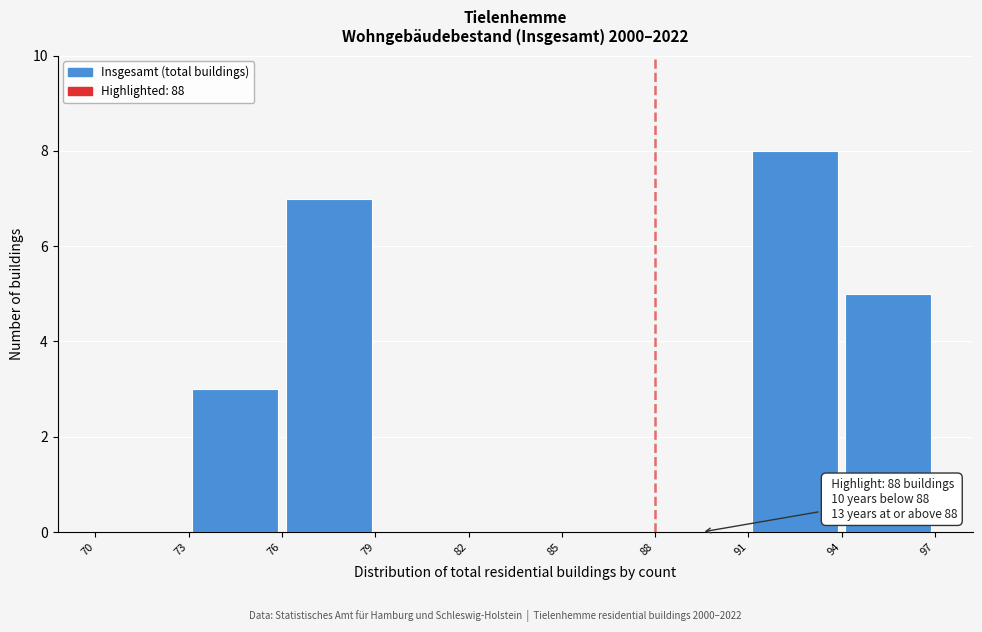

Over which range of the x-axis is the bar tallest?

91 to 94